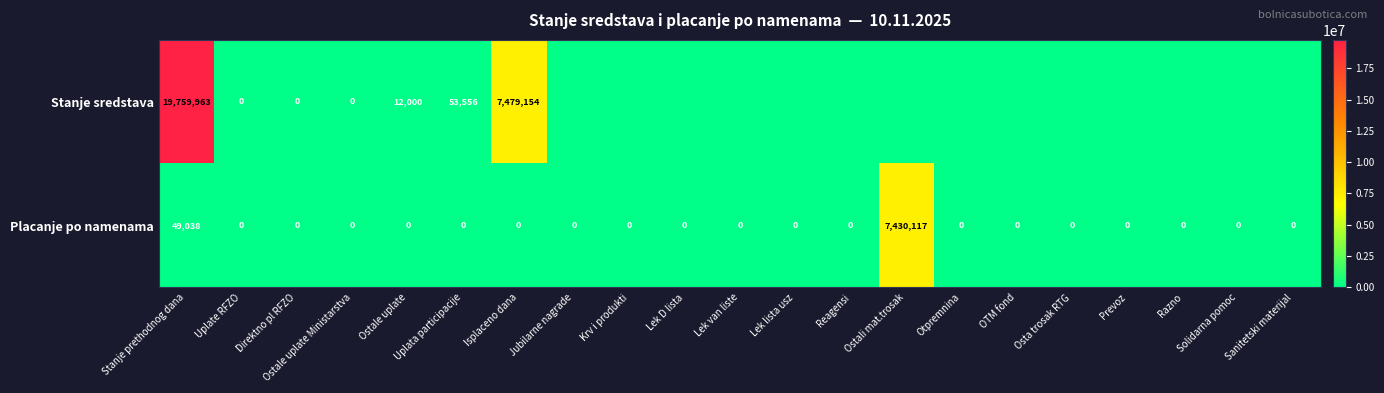

Where is Placanje po namenama nearest to the value 3715058?

Stanje prethodnog dana